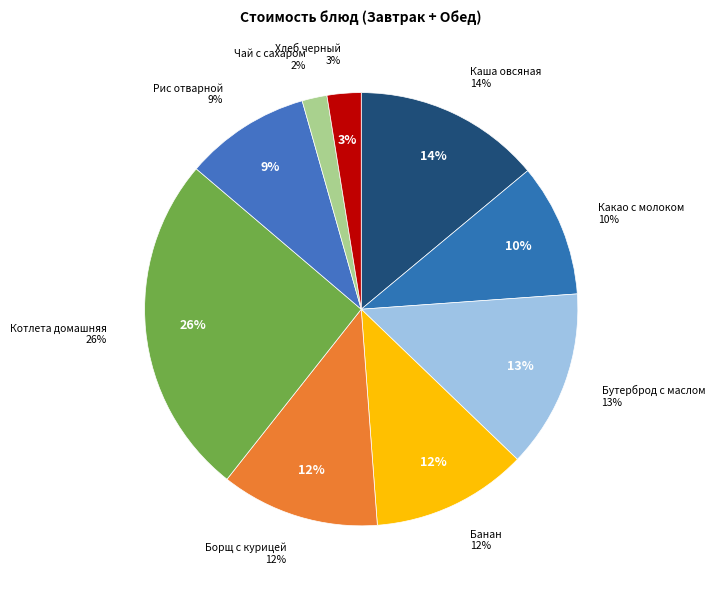

To the nearest percent, what portion does Бутерброд с маслом represent?

13%